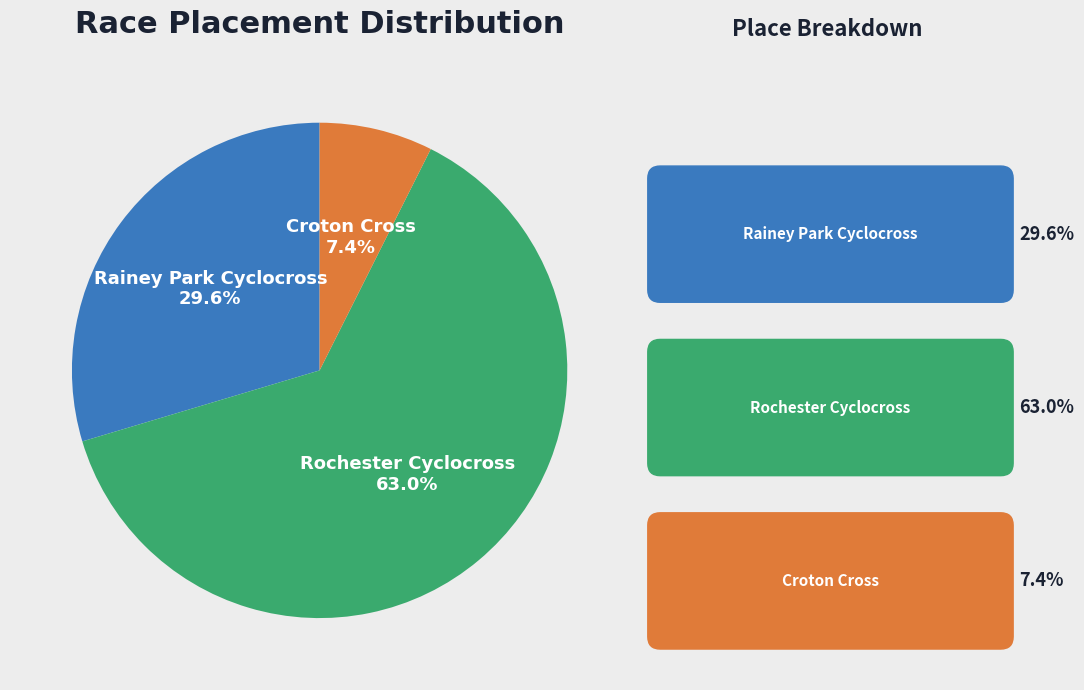

What is the ratio of the value at Rochester Cyclocross to the value at Croton Cross?

8.5